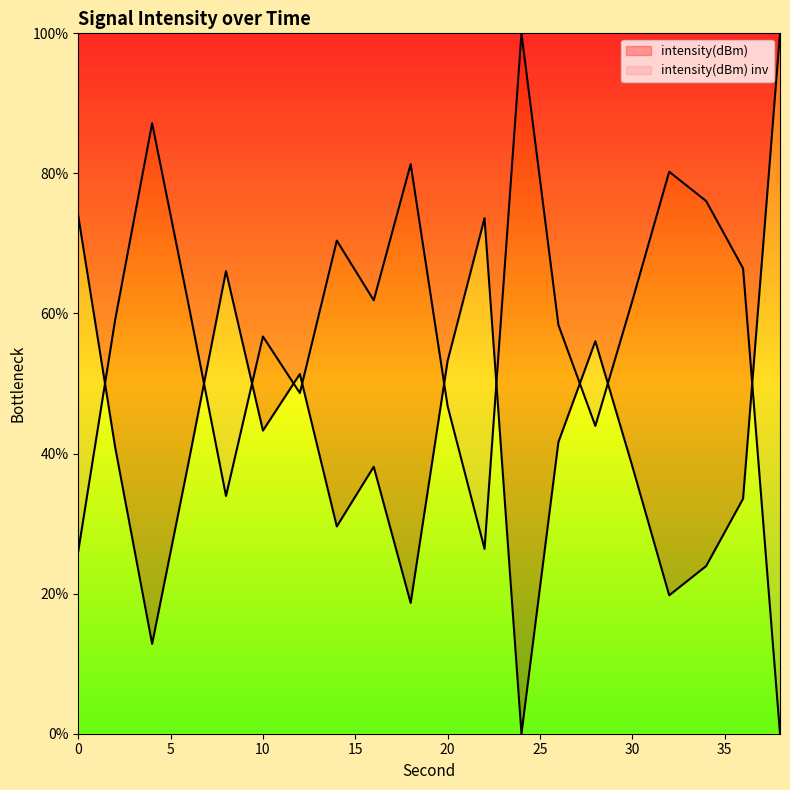

What is the maximum value shown in the chart?

100.0